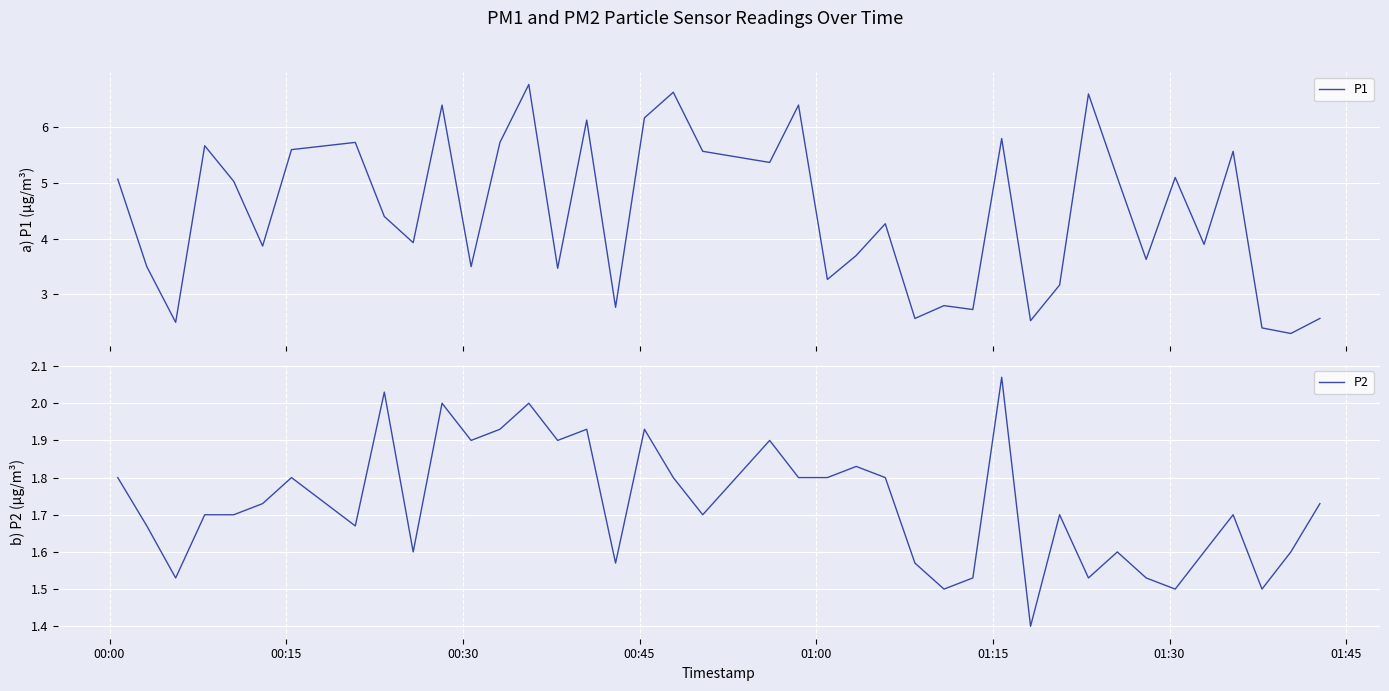

What is the sum of all P1 values?

178.2